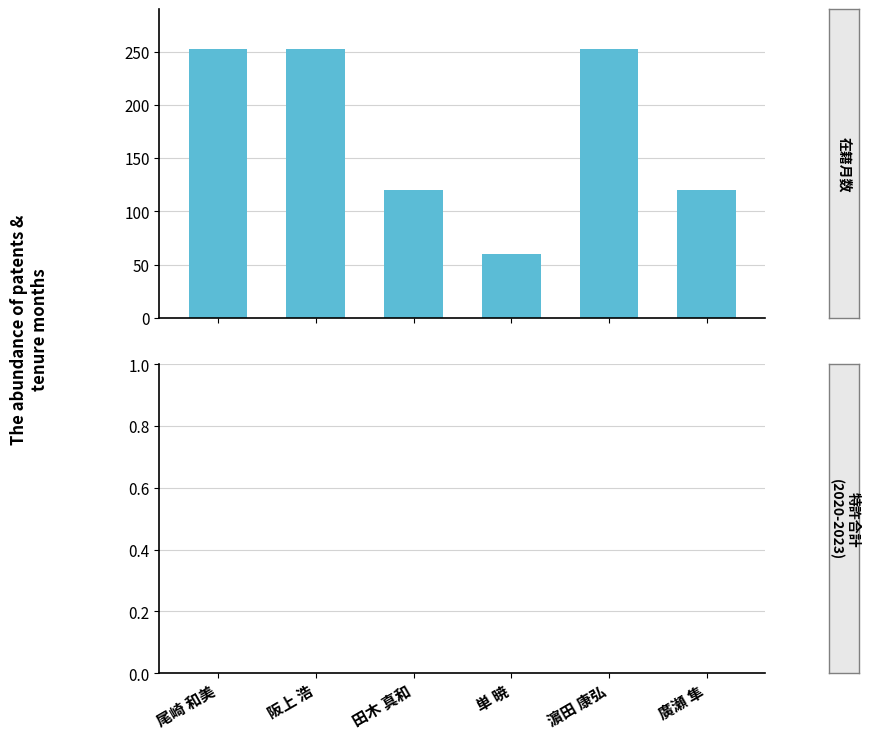

What is the minimum value shown in the chart?

60